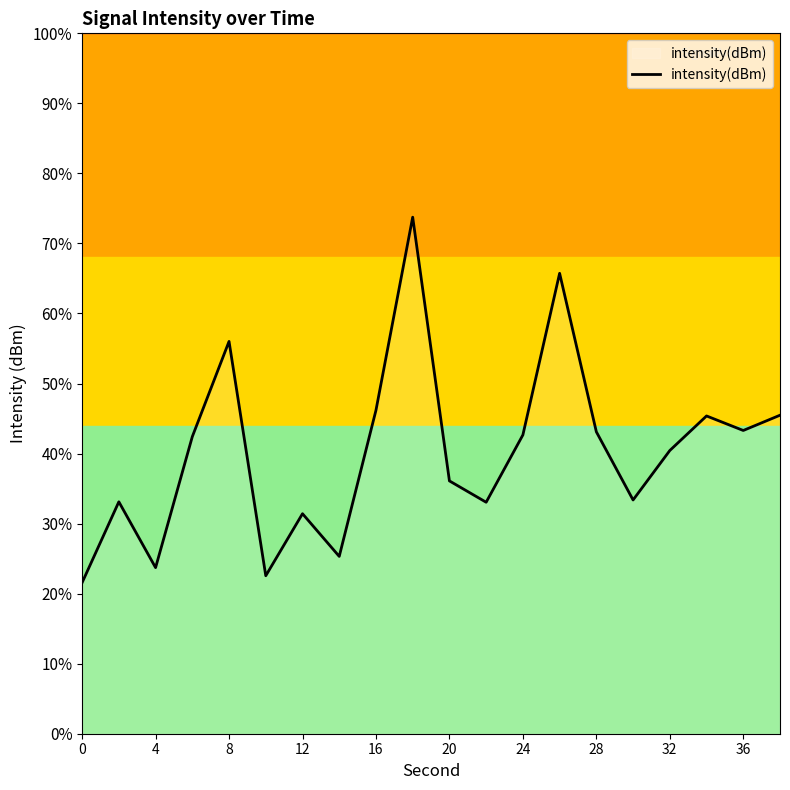

True or false: the data has more than 2 interior local peaks.

True